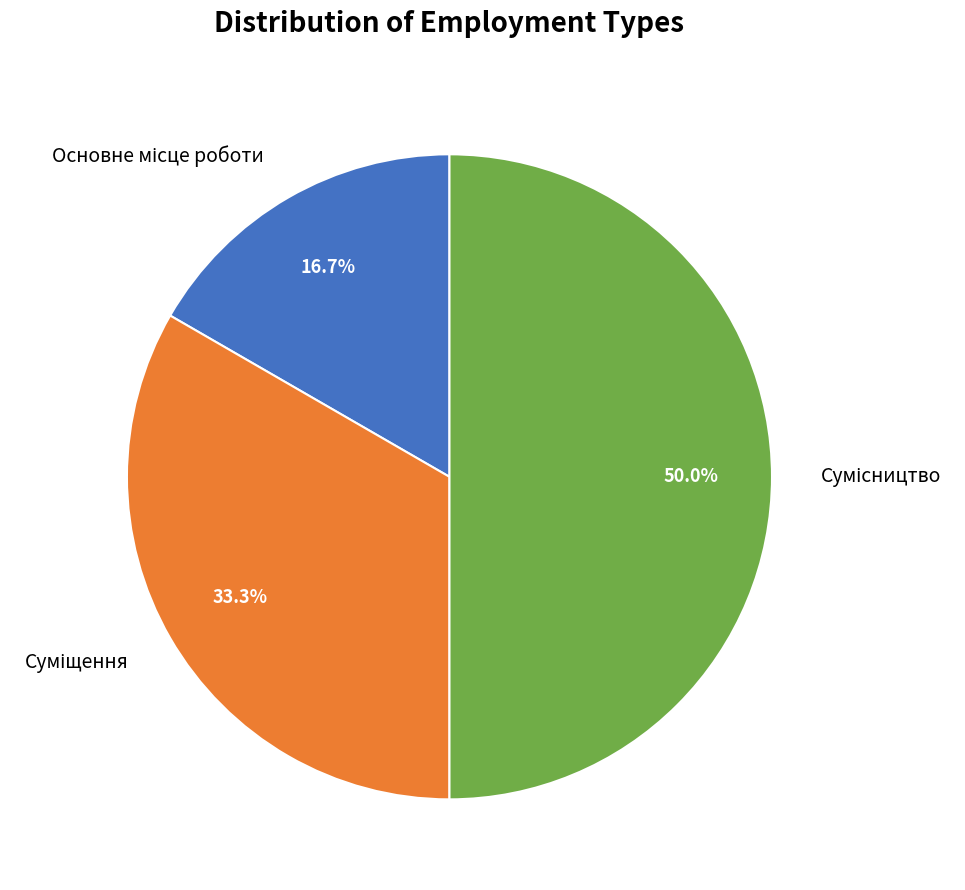

To the nearest percent, what is the average slice percentage?

33%